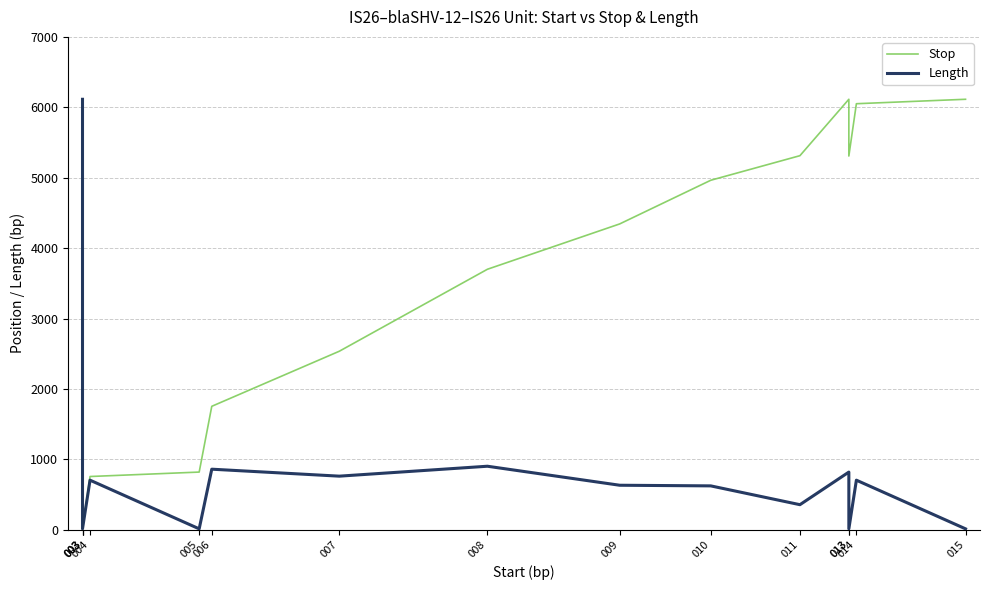

Reading left to right, extract all data points from this chart.

Stop: 6114	820	14	757	820	1754	2536	3700	4344	4964	5313	6114	5308	6051	6114
Length: 6114	820	14	705	14	861	762	903	633	624	357	820	14	705	14